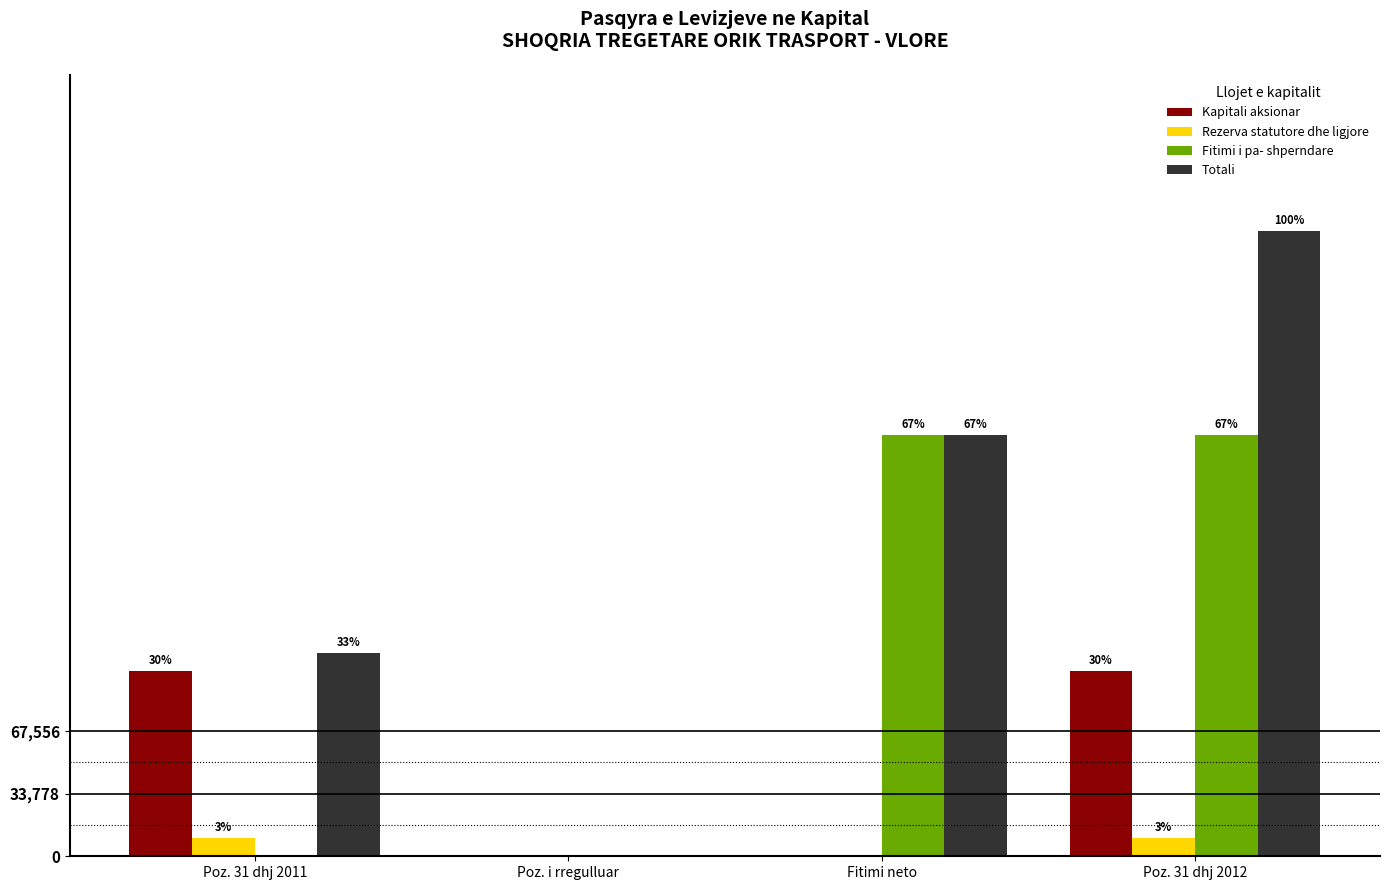

Are the bars horizontal?

No